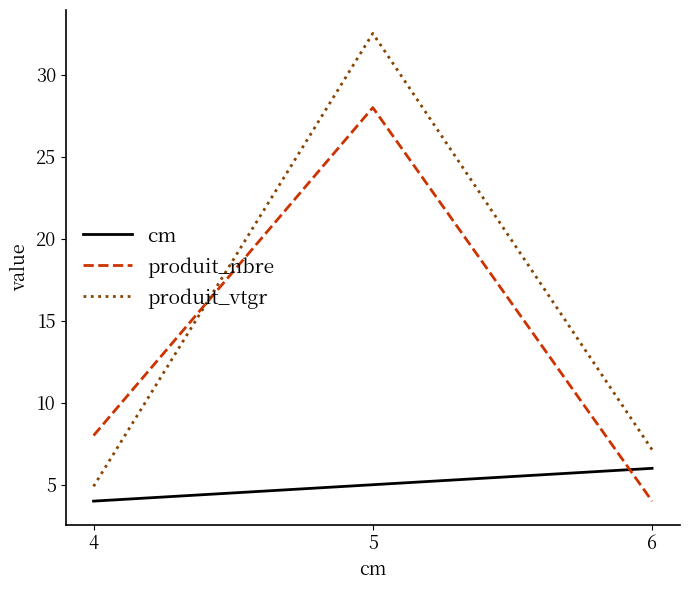

Which label corresponds to the largest value in the chart?

5